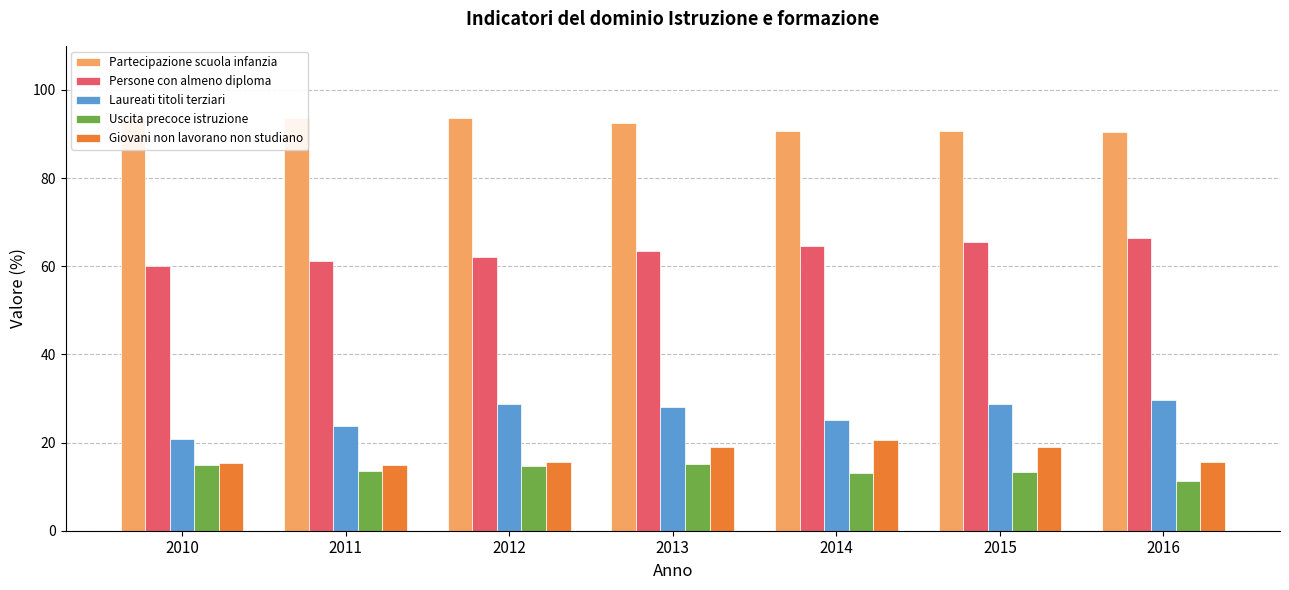

Reading right to left, extract all data points from this chart.

Partecipazione scuola infanzia: 2016=90.5	2015=90.6	2014=90.6	2013=92.5	2012=93.6	2011=93.7	2010=93.6
Persone con almeno diploma: 2016=66.4	2015=65.4	2014=64.6	2013=63.4	2012=62.2	2011=61.1	2010=60.1
Laureati titoli terziari: 2016=29.6	2015=28.8	2014=25.1	2013=28.0	2012=28.7	2011=23.8	2010=20.9
Uscita precoce istruzione: 2016=11.3	2015=13.3	2014=13.2	2013=15.1	2012=14.7	2011=13.6	2010=14.8
Giovani non lavorano non studiano: 2016=15.7	2015=19.1	2014=20.6	2013=18.9	2012=15.7	2011=15.0	2010=15.3